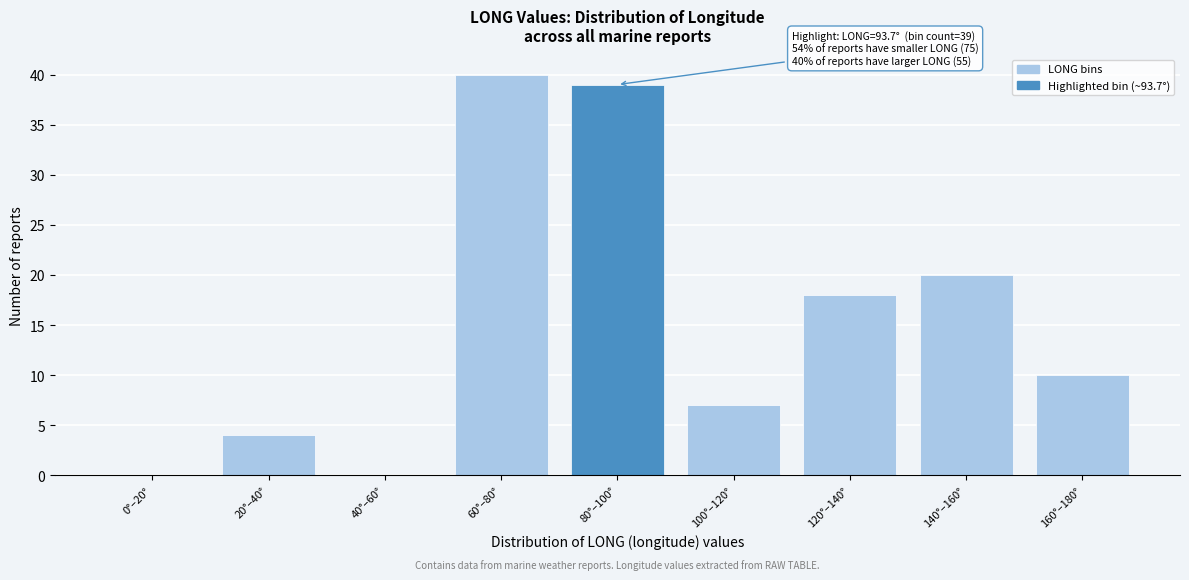

Reading left to right, what are all the values shown in this chart?

0°–20°=0	20°–40°=4	40°–60°=0	60°–80°=40	80°–100°=39	100°–120°=7	120°–140°=18	140°–160°=20	160°–180°=10